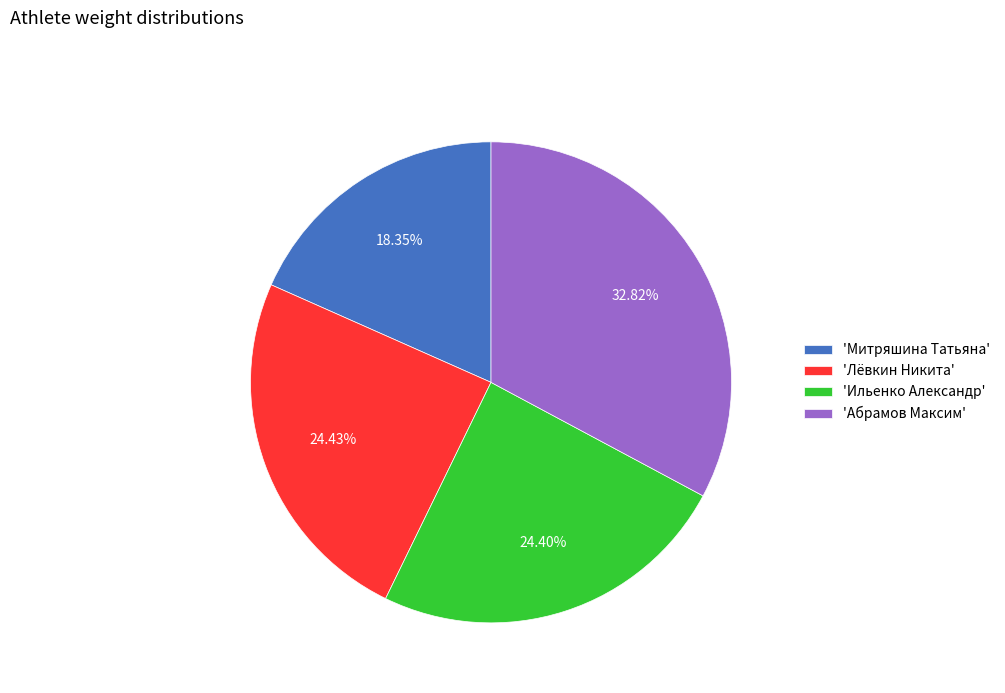

Approximately how many times larger is the value at 'Лёвкин Никита' compared to 'Абрамов Максим'?

0.7